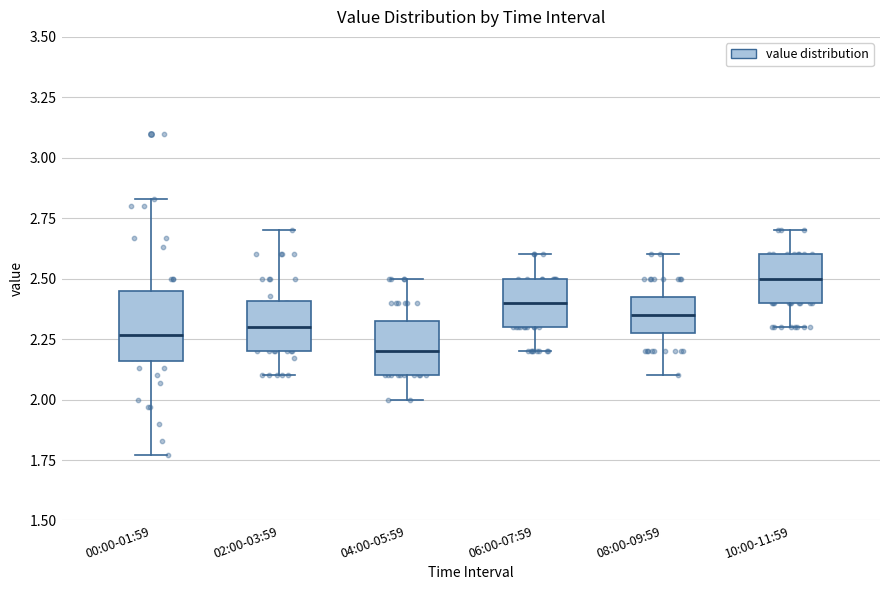

Which box has the lowest median line?

04:00-05:59